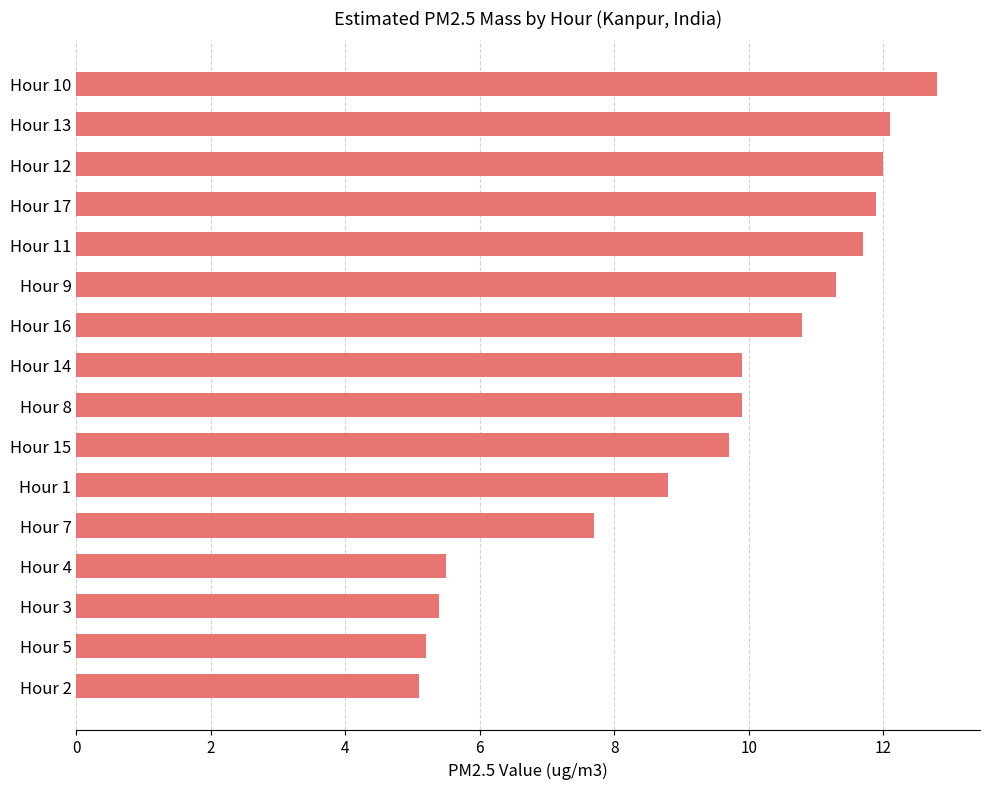

Which label corresponds to the largest value in the chart?

Hour 10